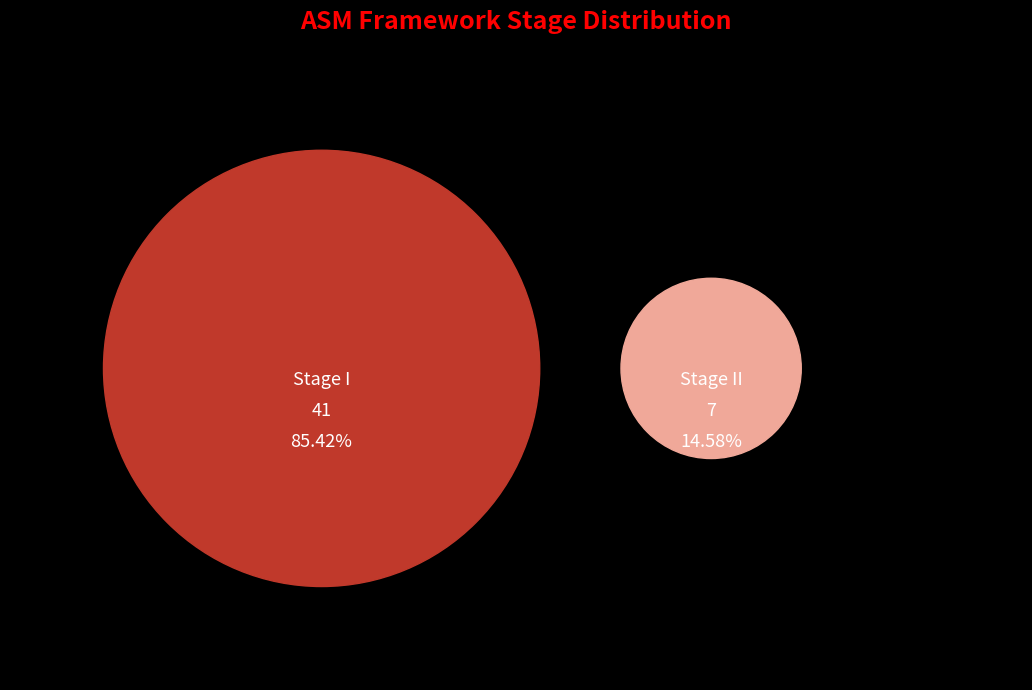

To the nearest percent, what is the difference between the largest and smallest slice percentages?

71%